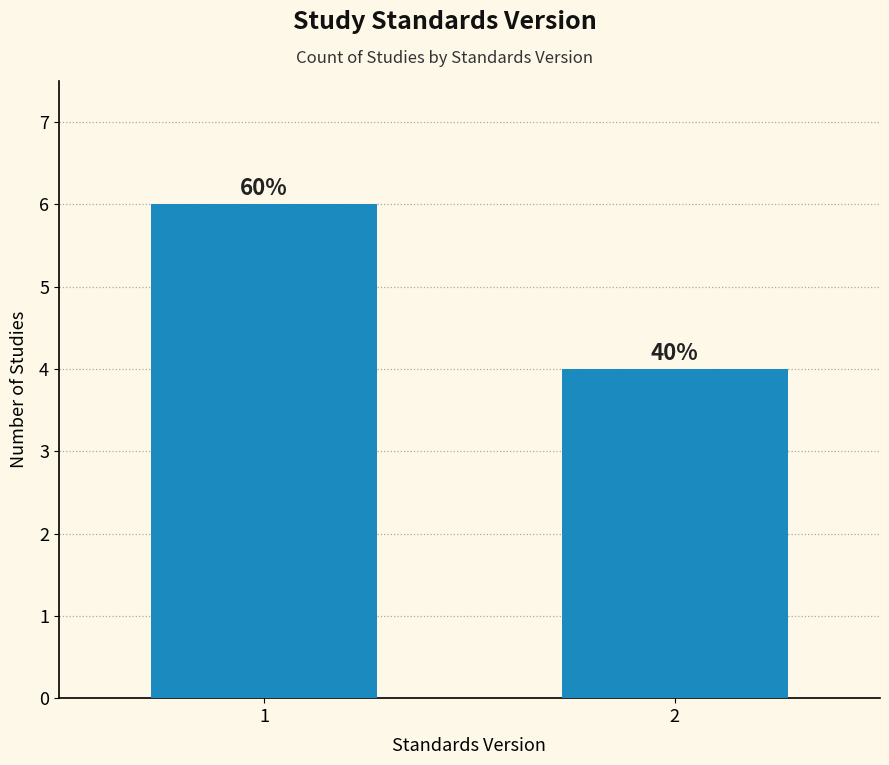

Reading left to right, transcribe all the data shown in this chart.

1=6	2=4